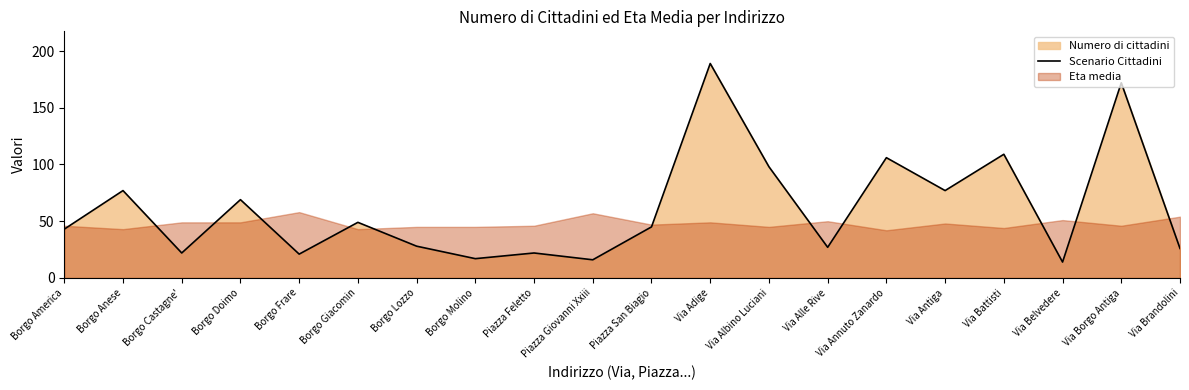

Reading right to left, list all the values displayed in this chart.

Via Brandolini=26	Via Borgo Antiga=172	Via Belvedere=14	Via Battisti=109	Via Antiga=77	Via Annuto Zanardo=106	Via Alle Rive=27	Via Albino Luciani=98	Via Adige=189	Piazza San Biagio=45	Piazza Giovanni Xxiii=16	Piazza Feletto=22	Borgo Molino=17	Borgo Lozzo=28	Borgo Giacomin=49	Borgo Frare=21	Borgo Doimo=69	Borgo Castagne'=22	Borgo Anese=77	Borgo America=43